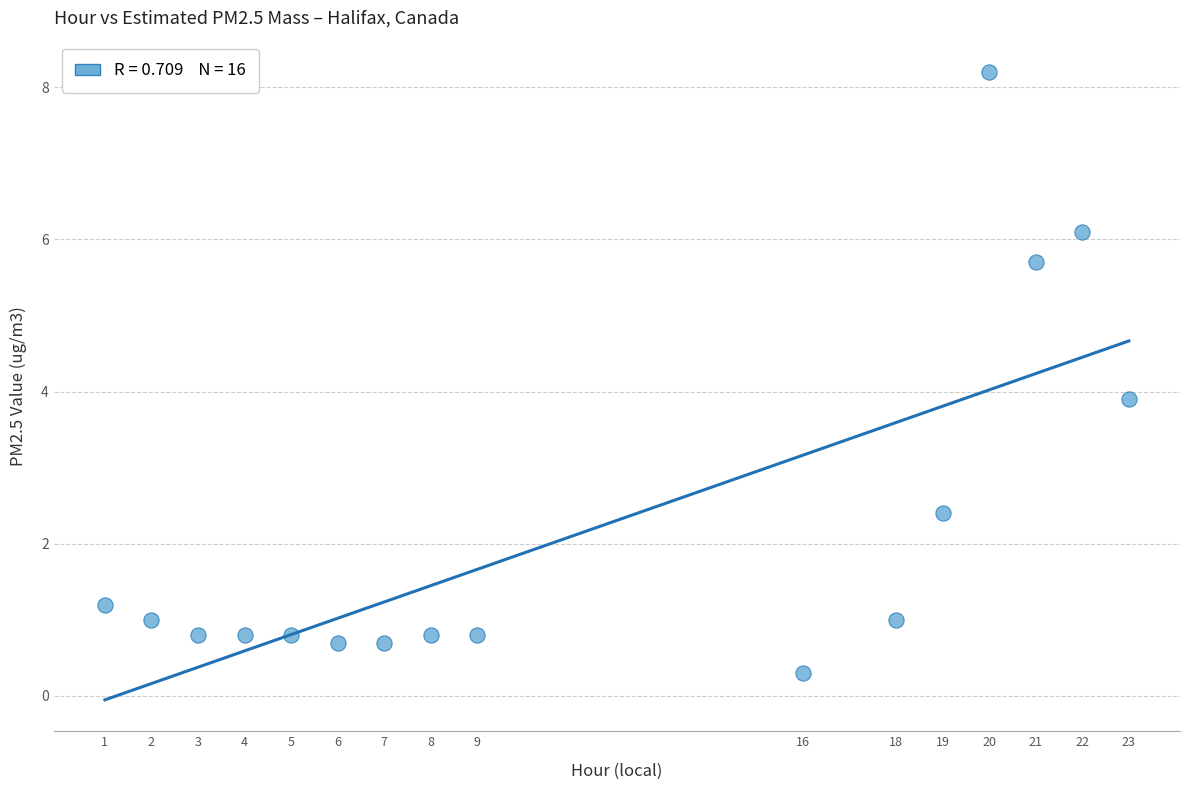

What Y value in the scatter plot is closest to 4?

3.9